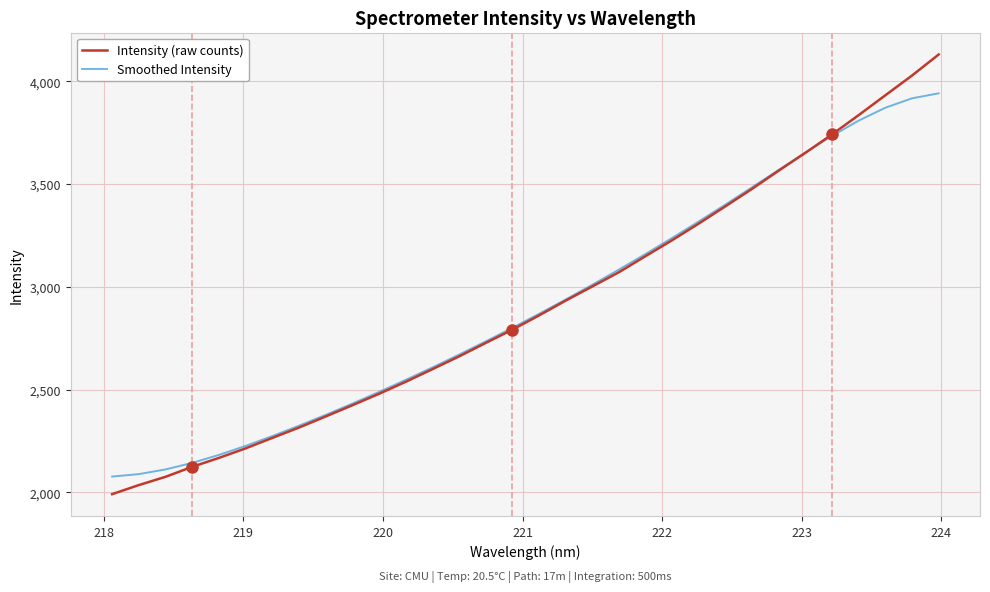

Rank the series by their maximum value, from lowest to highest.

Smoothed Intensity, Intensity (raw counts)